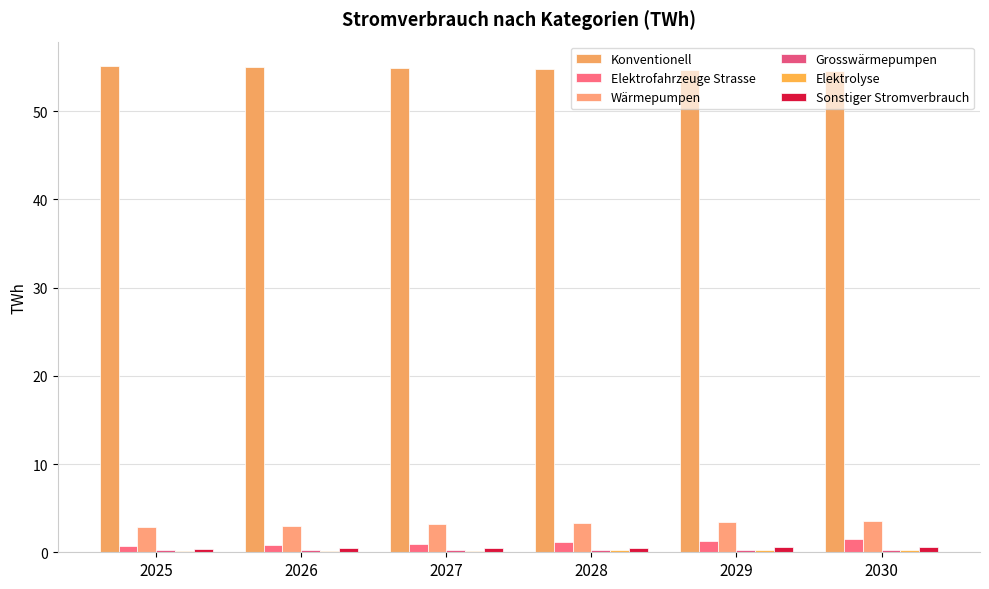

The Konventionell series shows 11.3 at 2030. True or false?

False